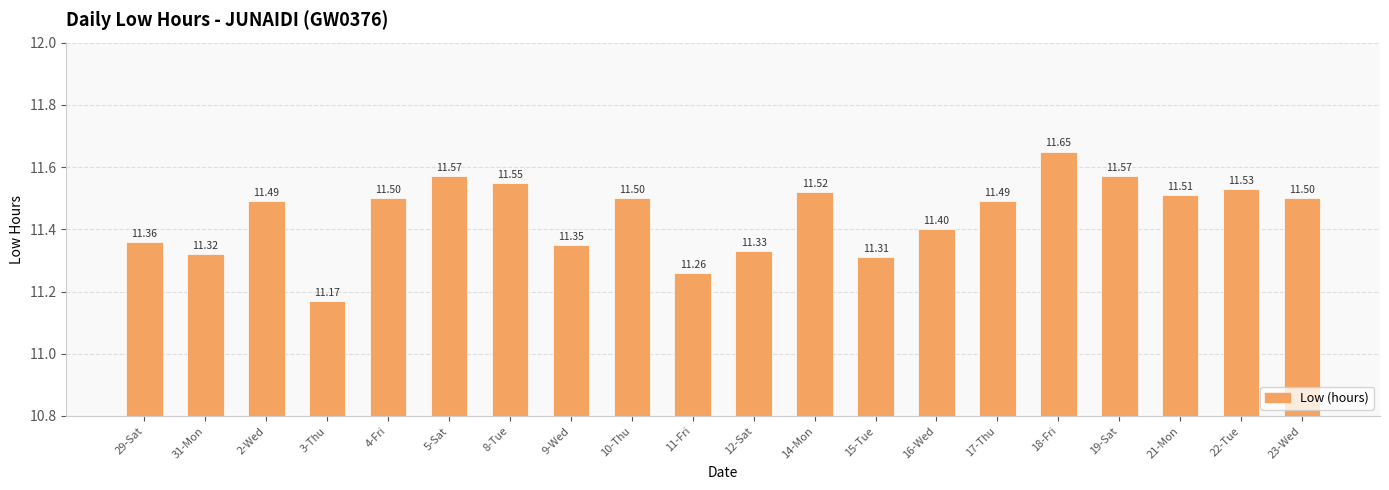

What is the difference between the maximum and minimum values?

0.5